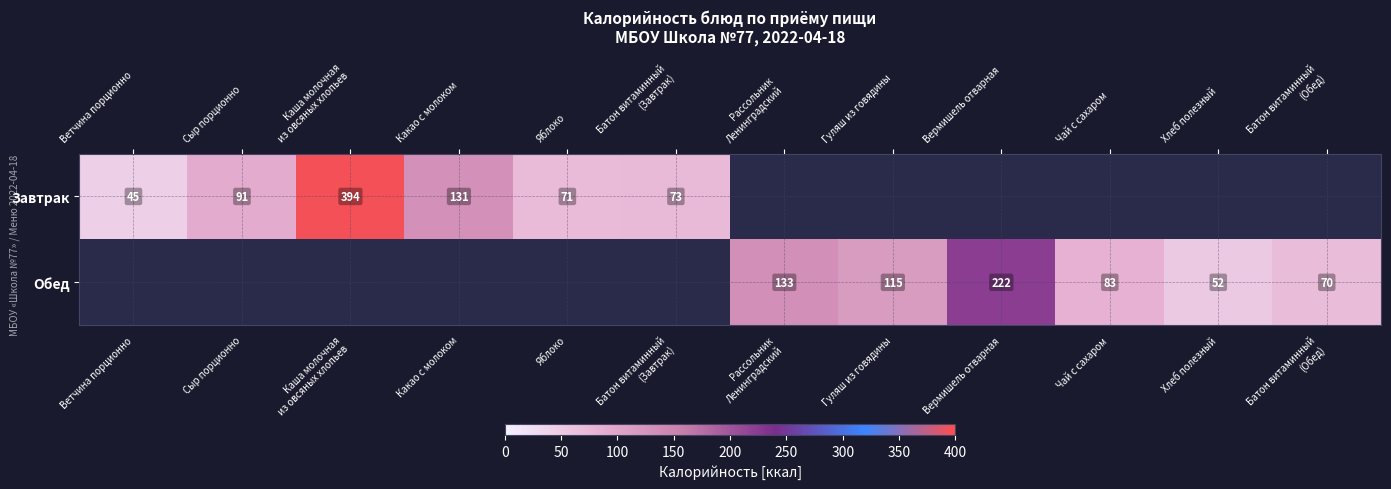

The value of Обед at Гуляш из говядины is 115. True or false?

True